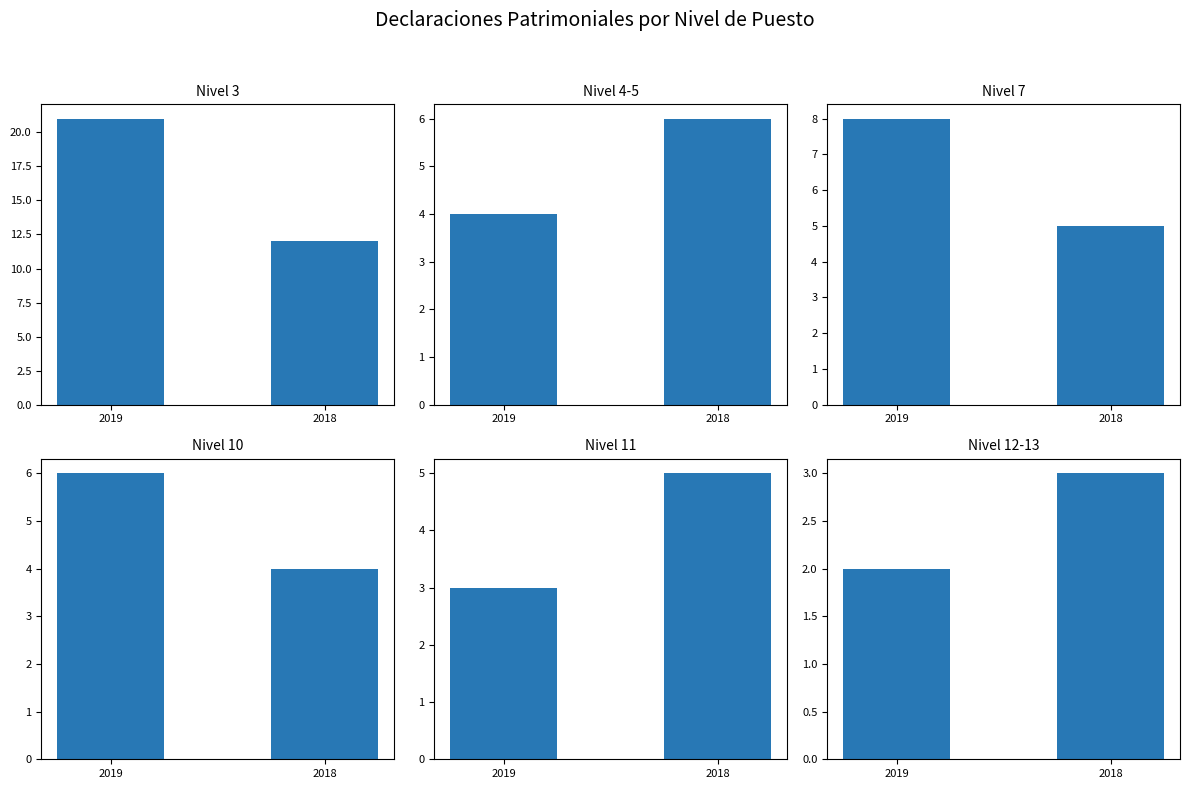

The Nivel 4-5 series shows 8 at 2018. True or false?

False